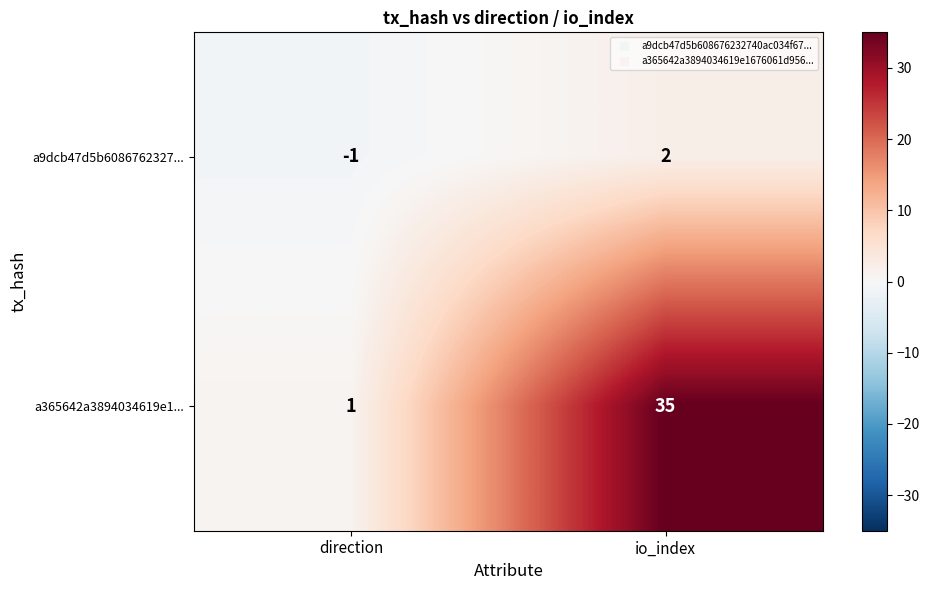

Rank the series by their average value, from highest to lowest.

a365642a3894034619e1..., a9dcb47d5b6086762327...